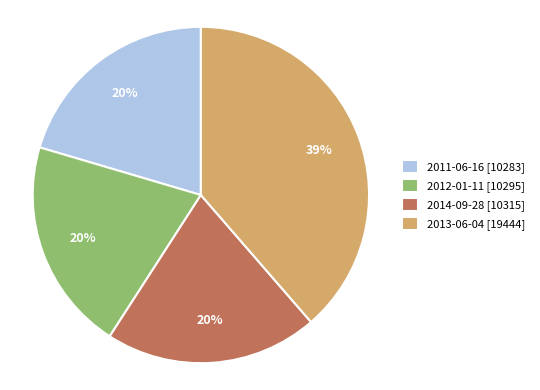

Count the number of slices in the pie.

4